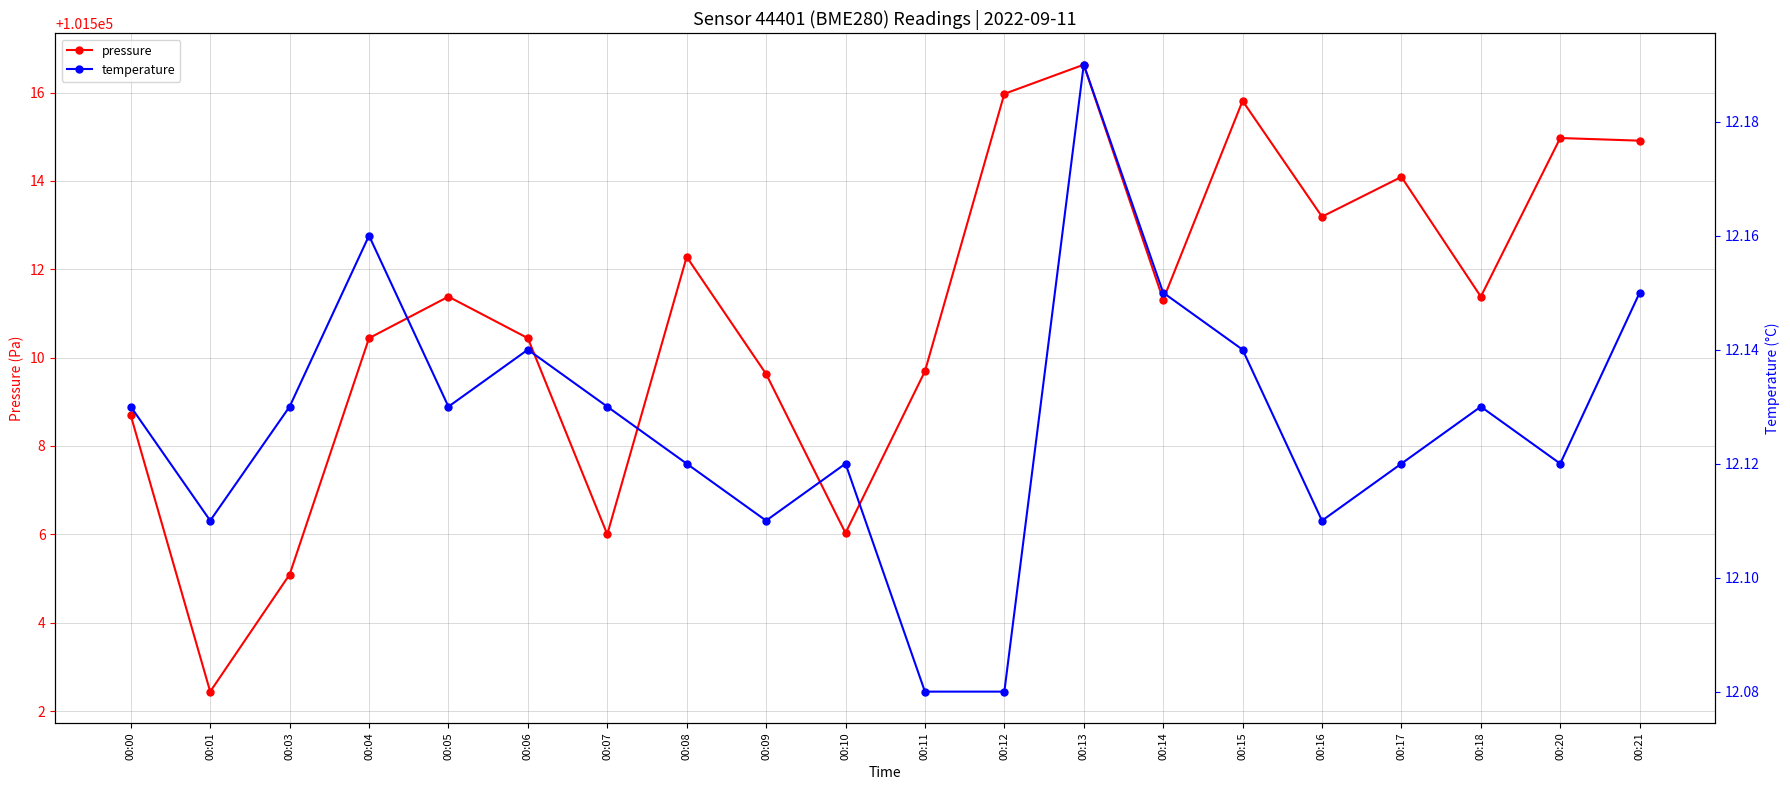

Which label corresponds to the smallest value in the chart?

00:11